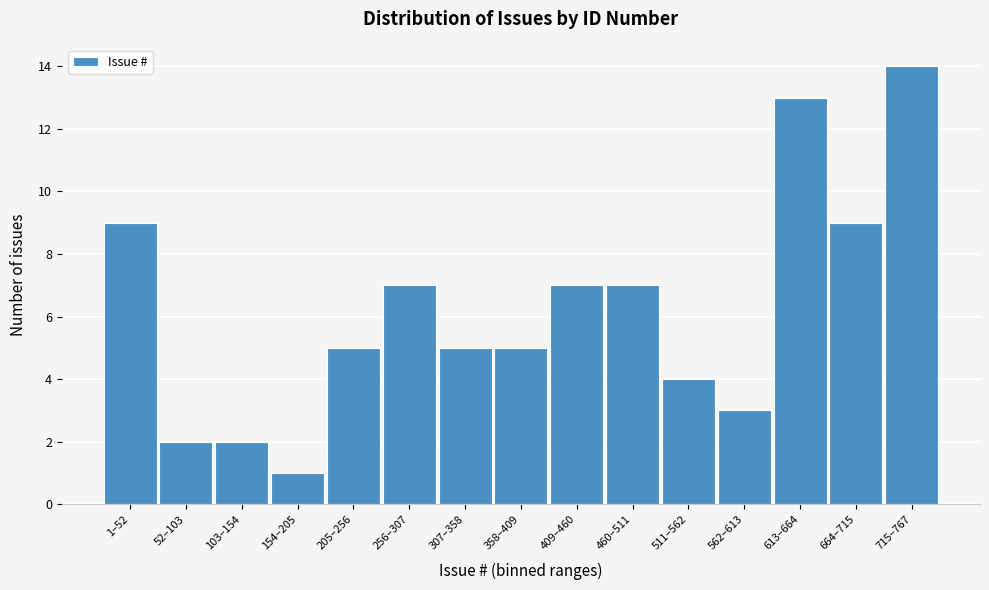

Reading left to right, extract all data points from this chart.

1–52=9	52–103=2	103–154=2	154–205=1	205–256=5	256–307=7	307–358=5	358–409=5	409–460=7	460–511=7	511–562=4	562–613=3	613–664=13	664–715=9	715–767=14